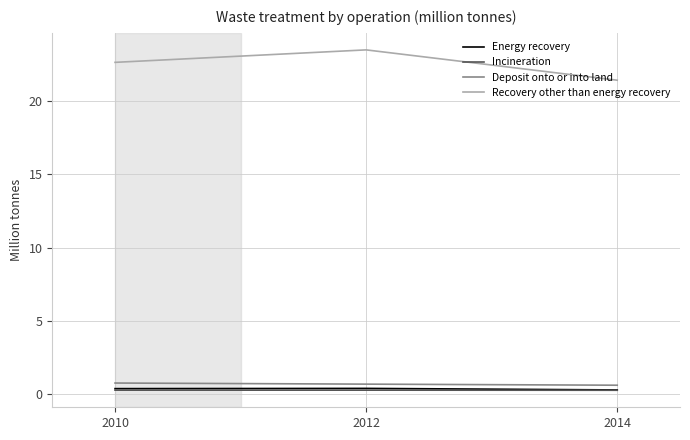

The Deposit onto or into land series shows 0.7 at 2010. True or false?

True